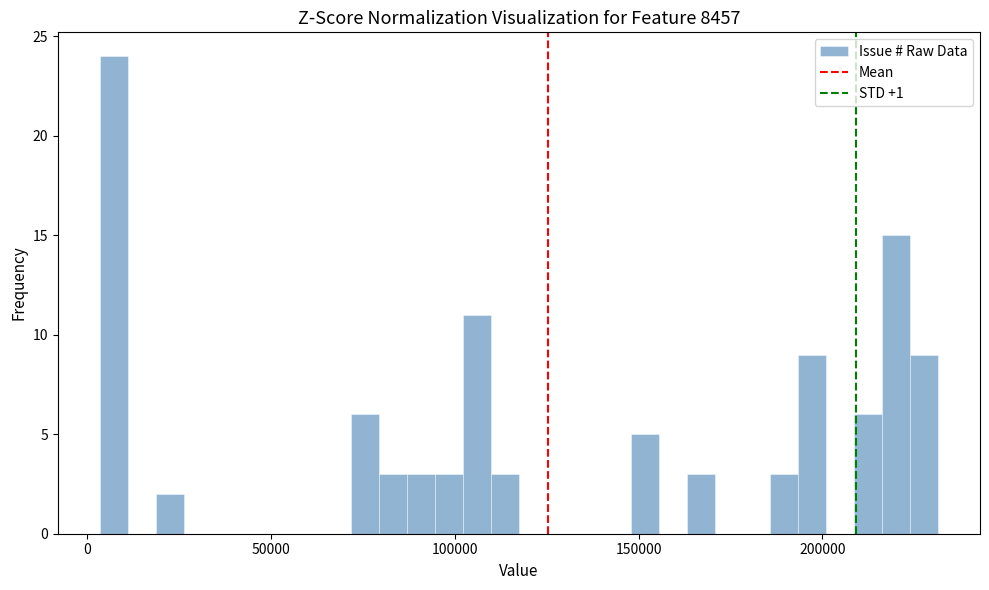

Read against the x-axis, roughly where is the centre of the tallest bar?

5000